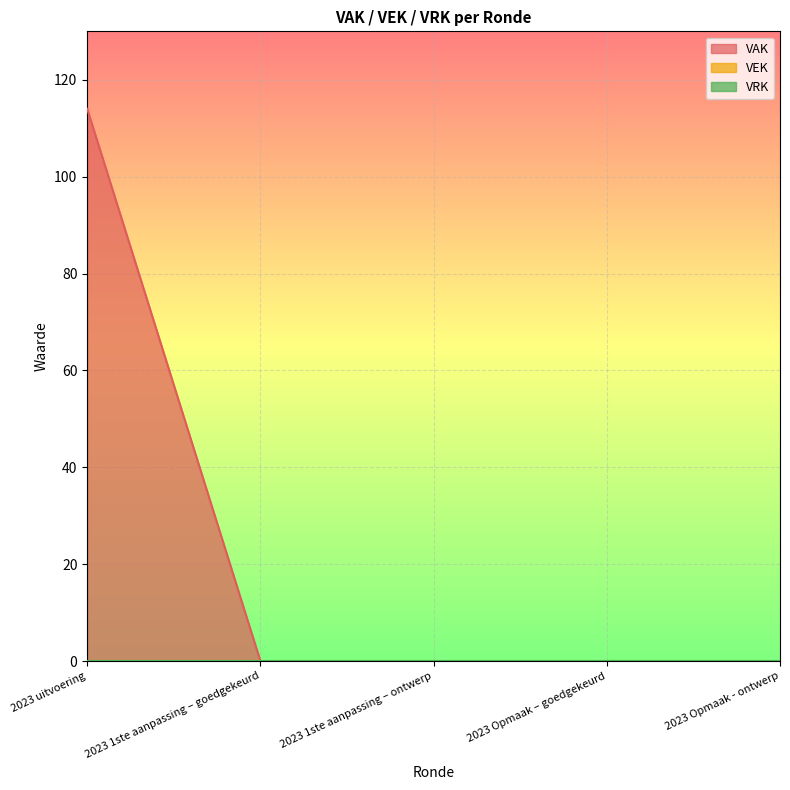

At which label is VEK closest to 0?

2023 uitvoering